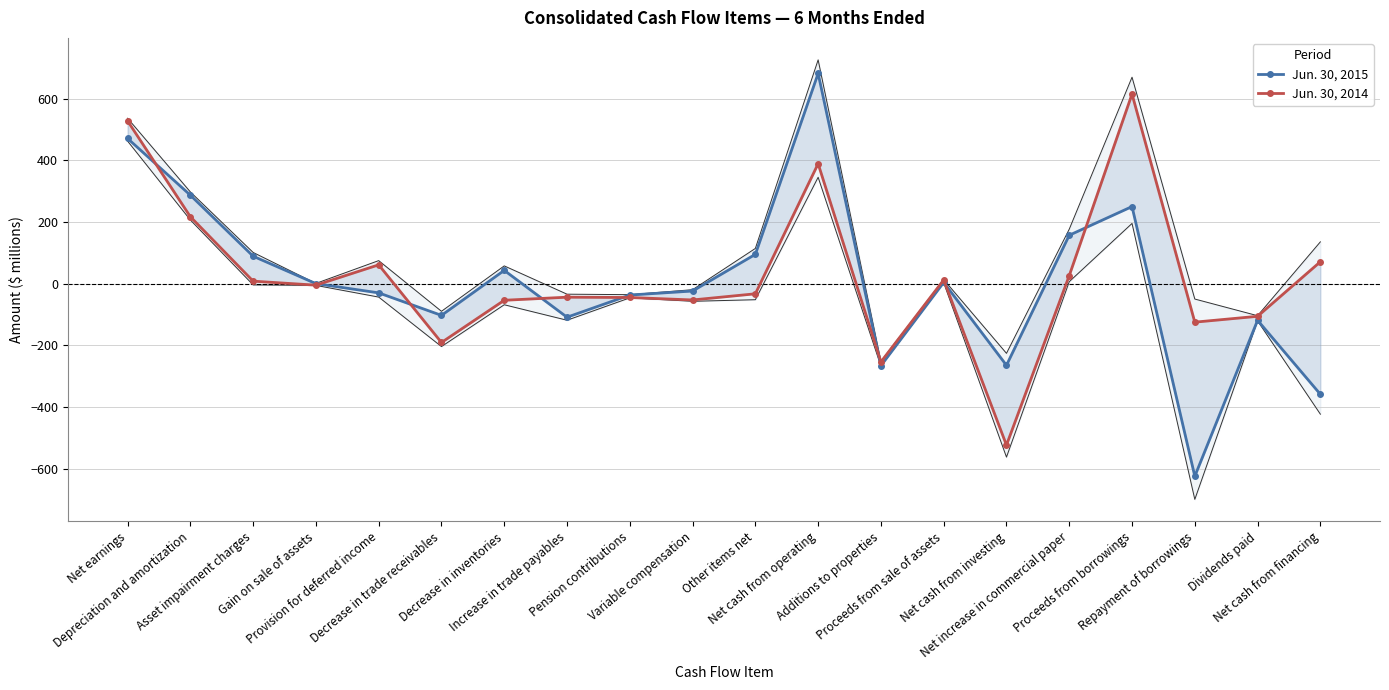

True or false: Jun. 30, 2014 has a value of -5 at Gain on sale of assets.

True